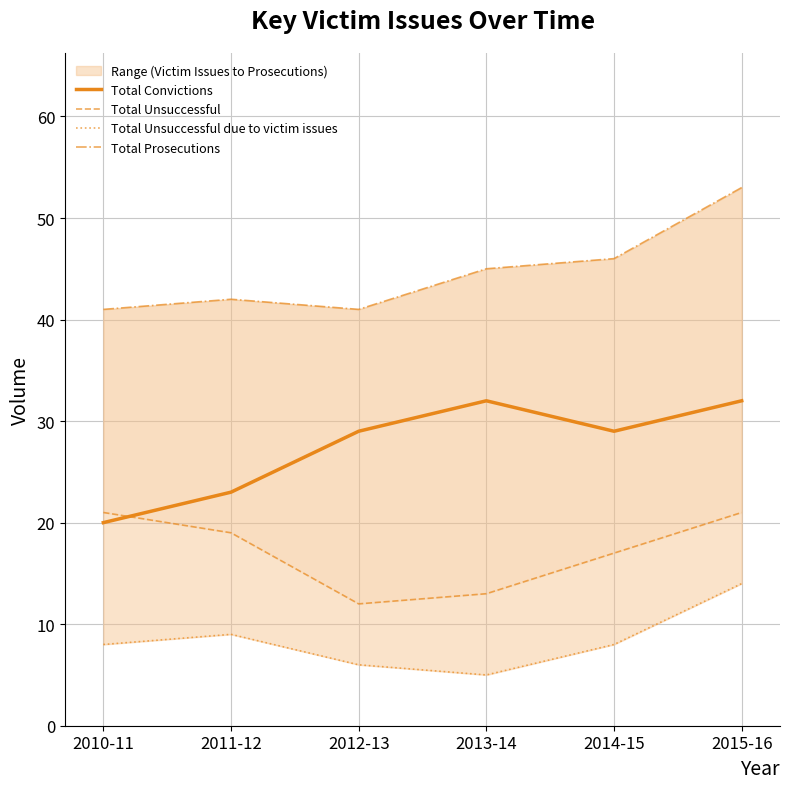

How many data points in Total Convictions are above 29?

2